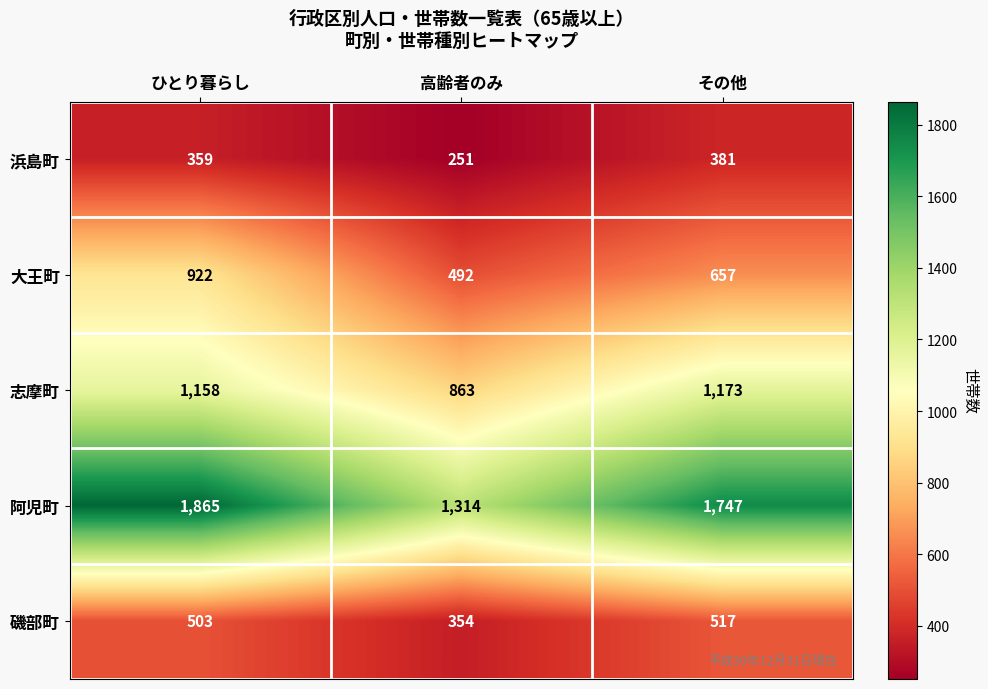

What is the sum of all 大王町 values?

2071